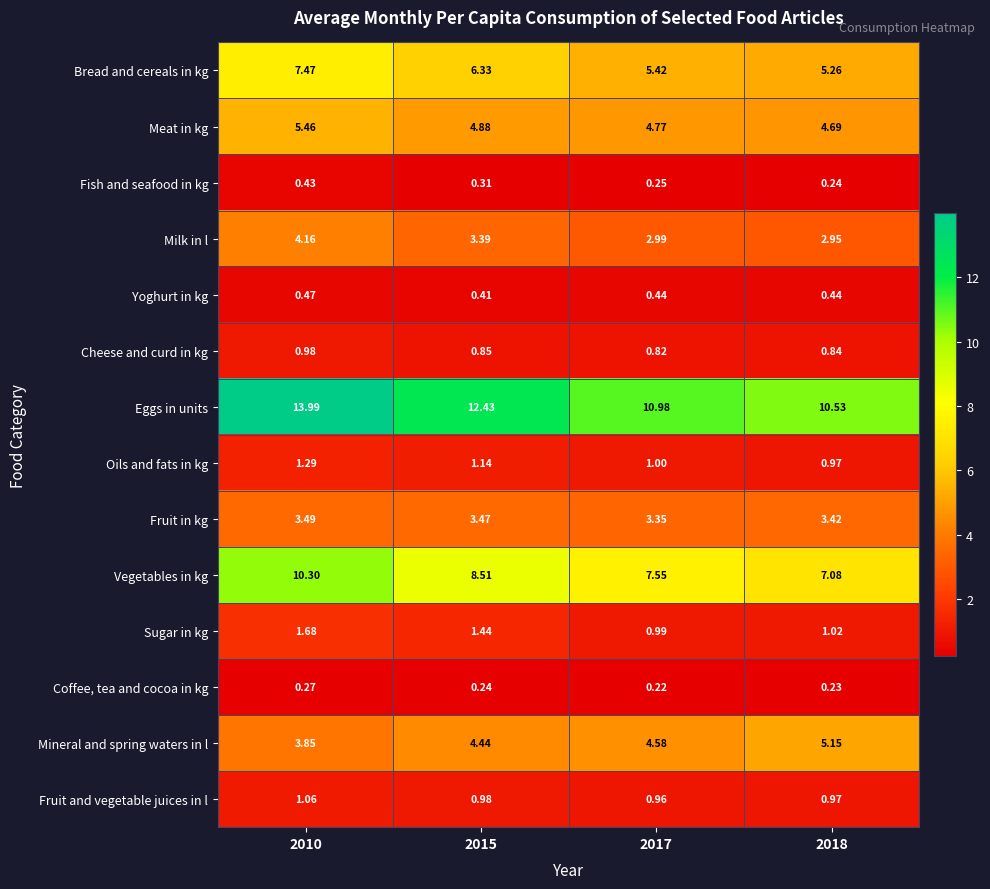

Which series changed the most between 2010 and 2018?

Eggs in units